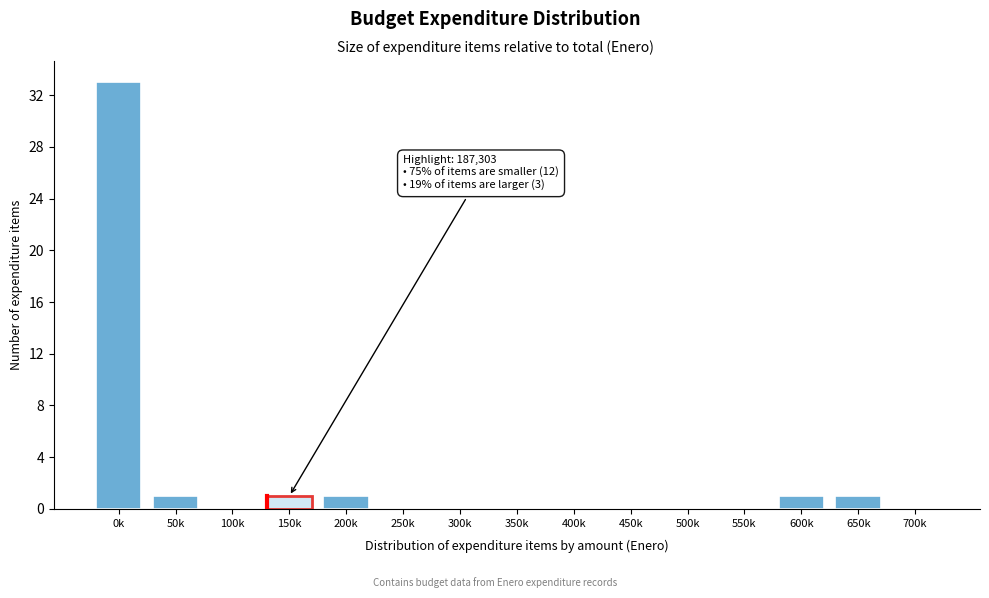

Reading right to left, transcribe all the data shown in this chart.

700k=0	650k=1	600k=1	550k=0	500k=0	450k=0	400k=0	350k=0	300k=0	250k=0	200k=1	150k=1	100k=0	50k=1	0k=33